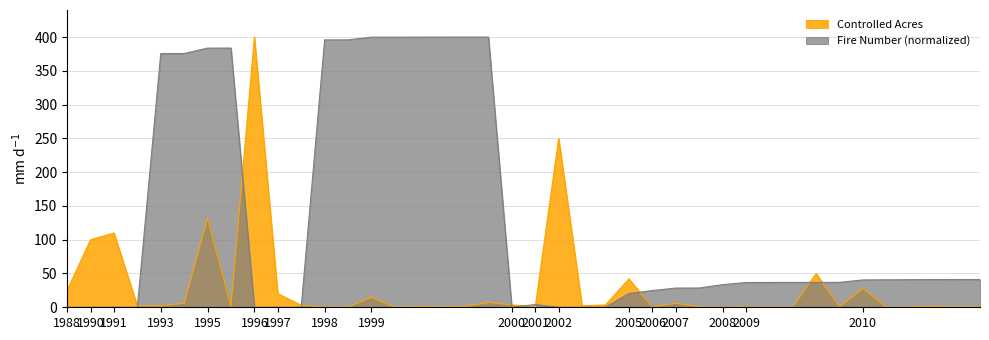

What is the minimum value for Controlled Acres?

0.1